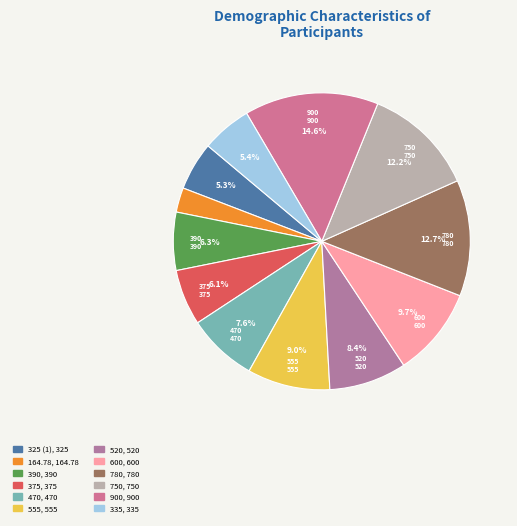

Count the number of slices in the pie.

12